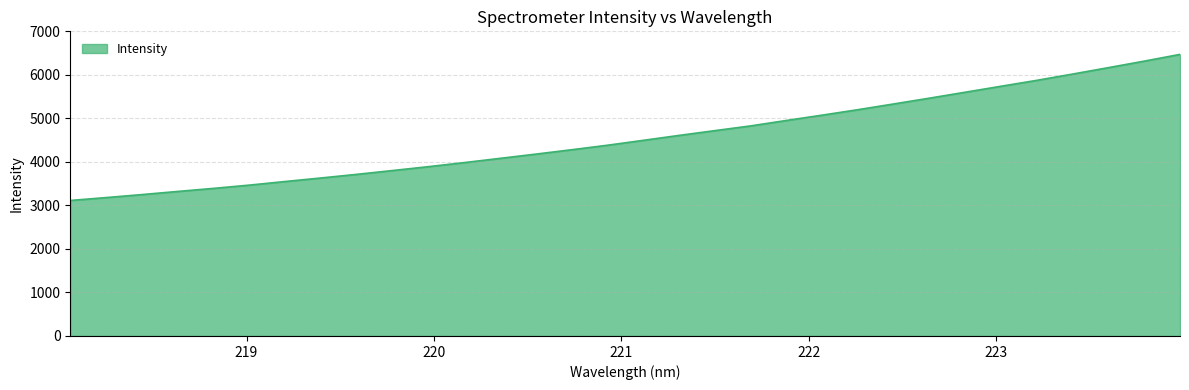

What is the average value?

4565.0